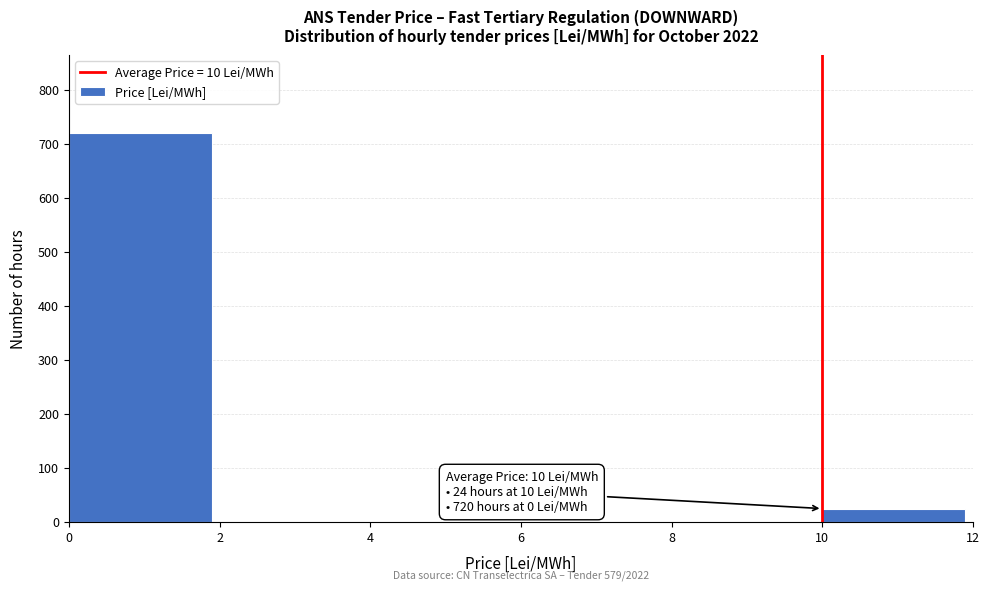

Over which range of the x-axis is the bar tallest?

0 to 2